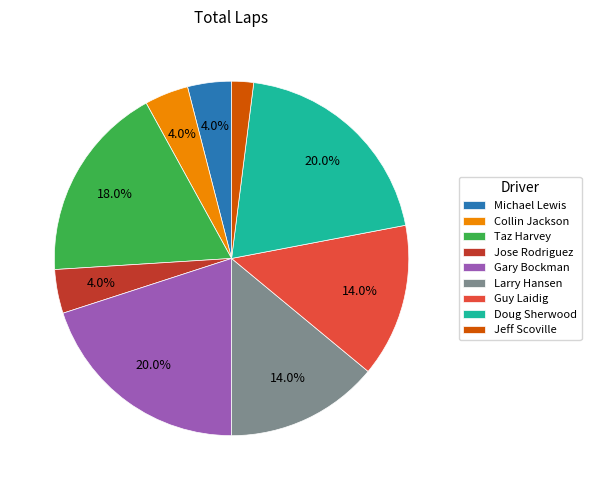

Which slice is the smallest?

Jeff Scoville